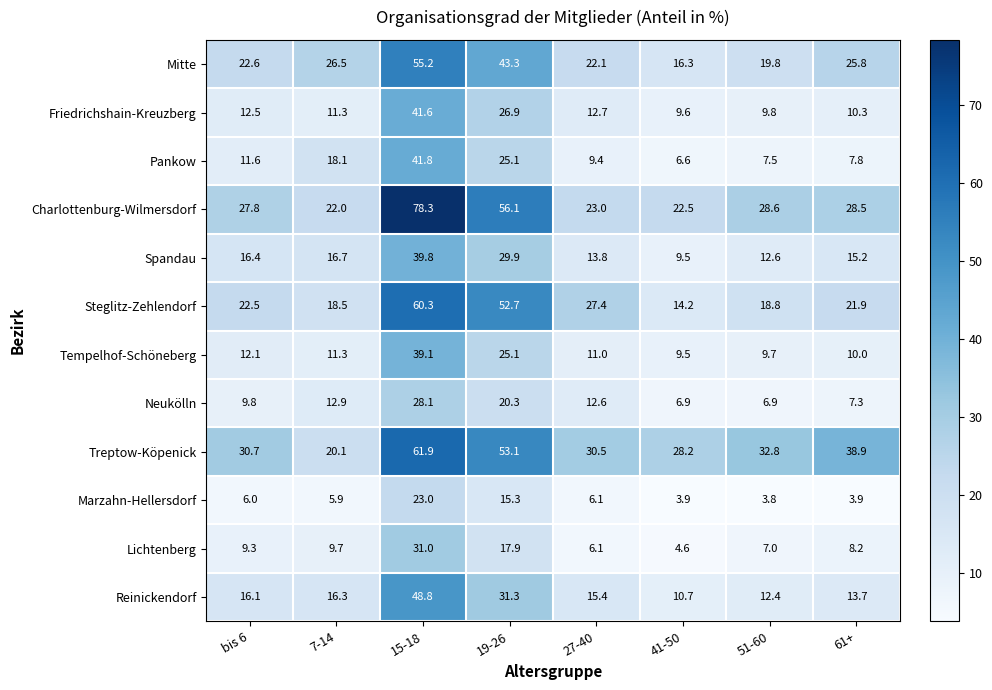

Which category has the lowest value across all series?

51-60